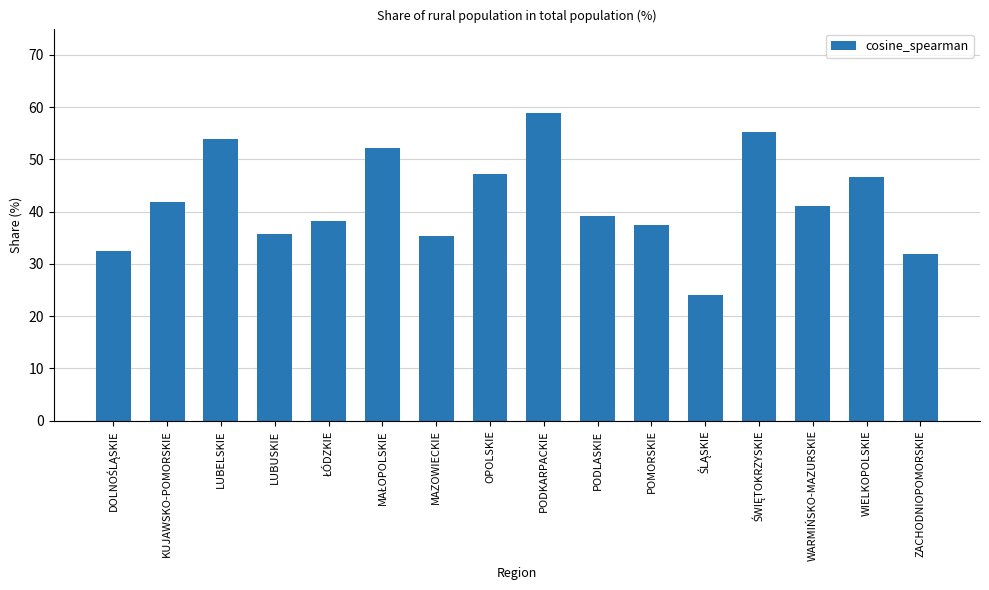

The value at ZACHODNIOPOMORSKIE is 49.4. True or false?

False